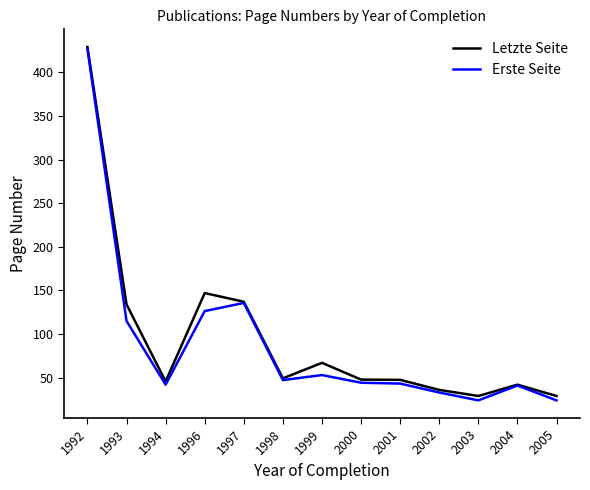

At which category is the sum across all series the highest?

1992